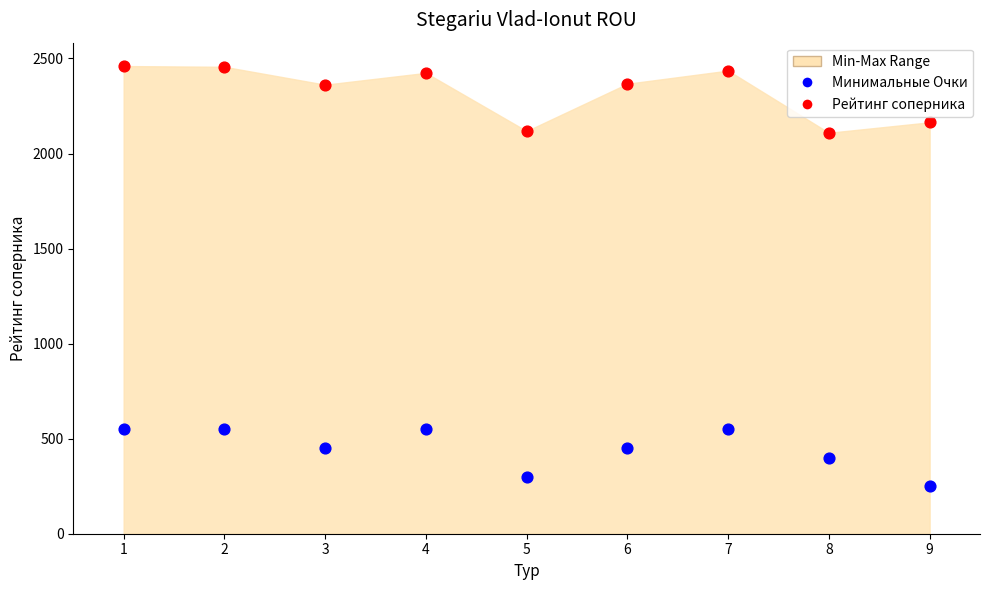

Across all data points, what is the range of X values (max minus min)?

8